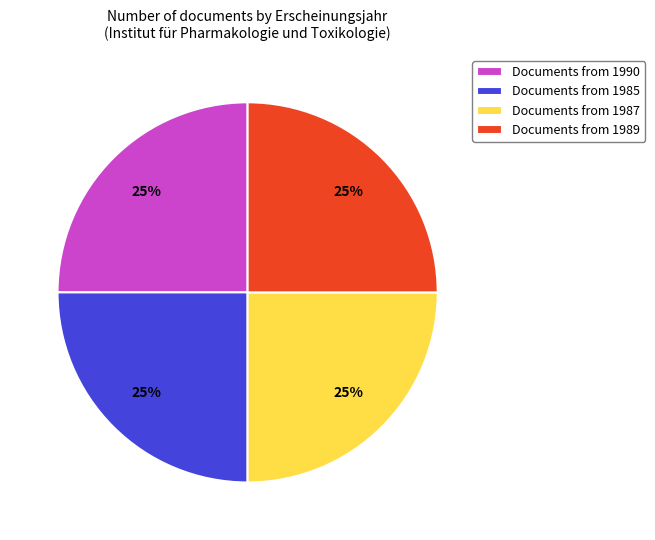

How many slices are in this pie chart?

4